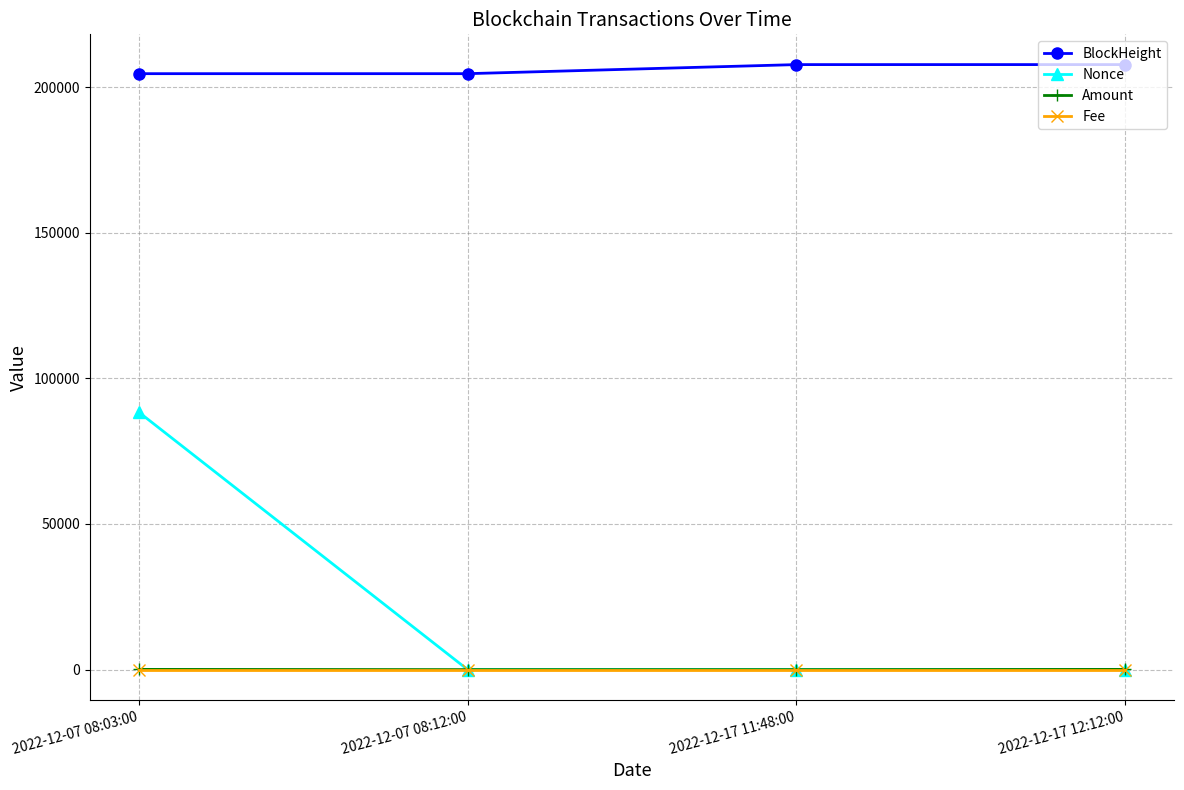

True or false: Nonce and BlockHeight cross at least once.

False